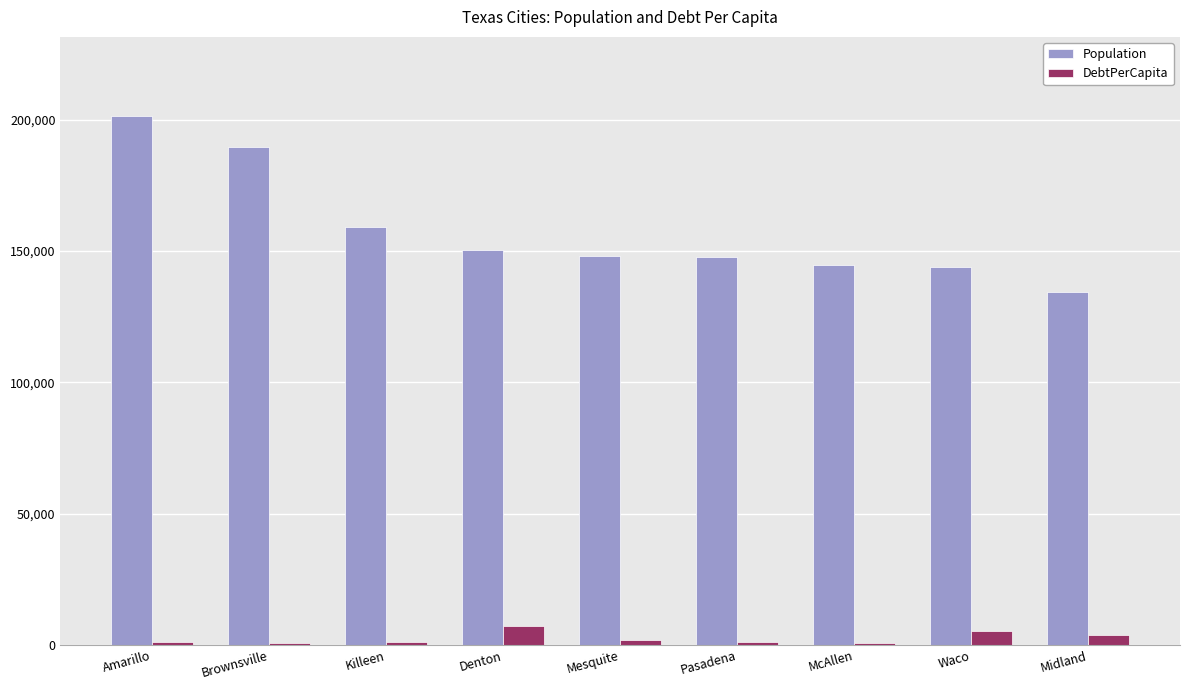

At which label does Population first exceed 147899?

Amarillo